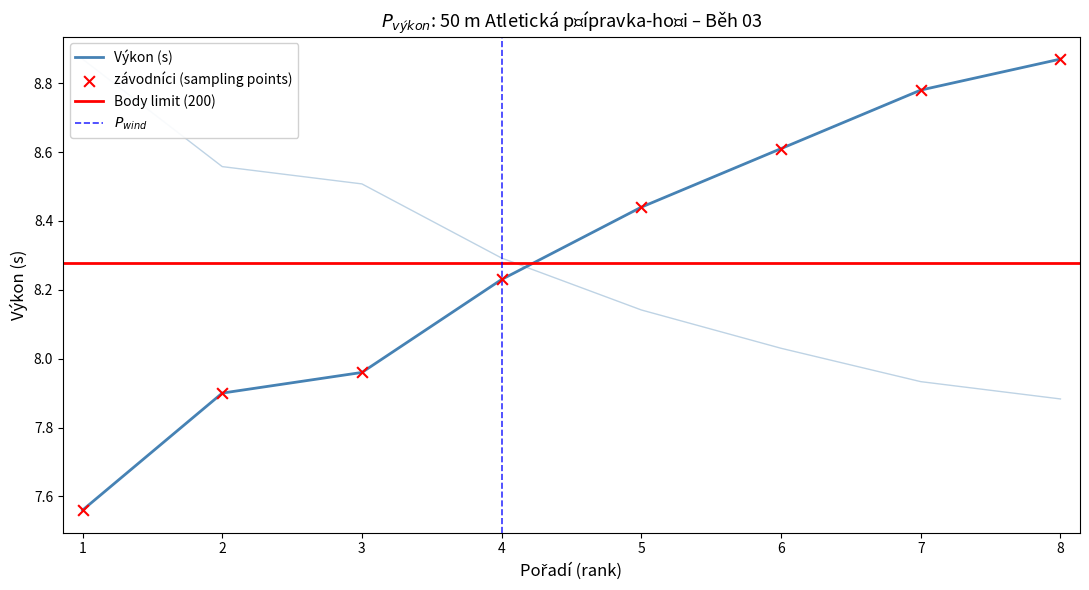

Which series has the widest spread of Y values?

Výkon